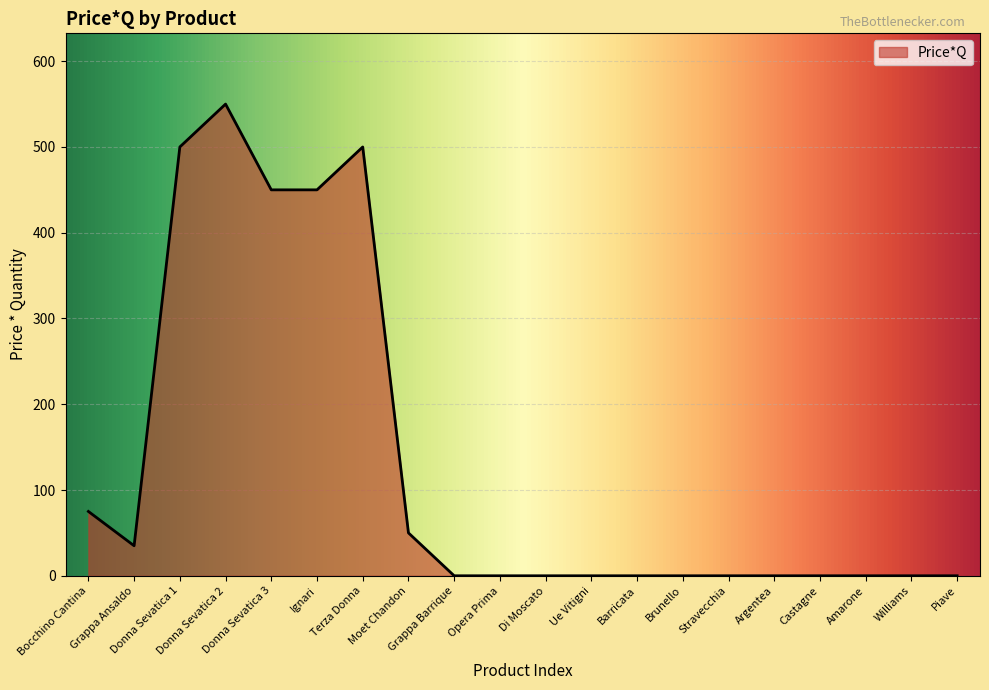

What is the greatest value displayed?

550